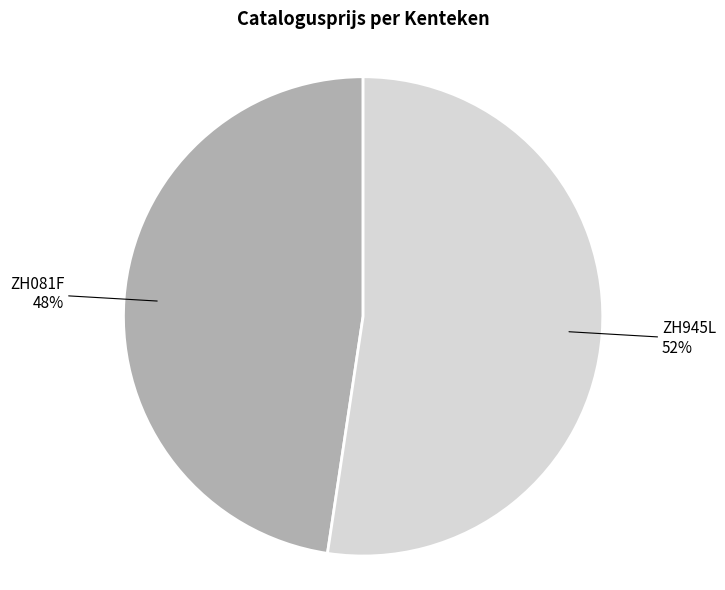

How many segments does this pie chart have?

2